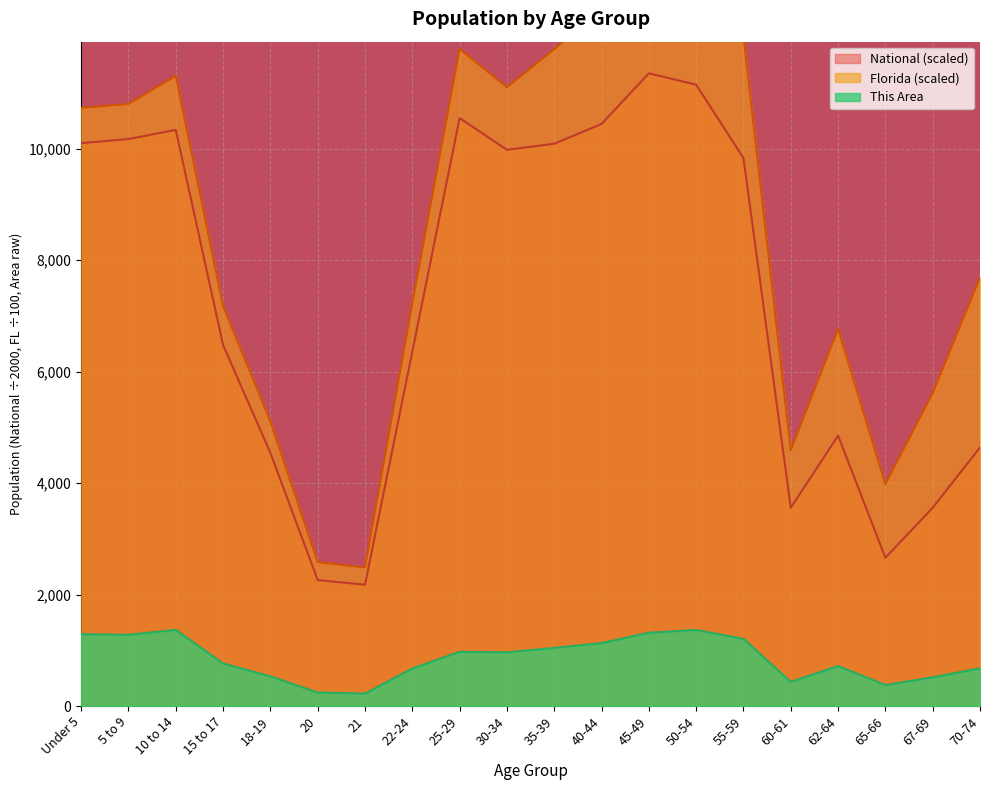

Which series has the largest total across all categories?

Florida